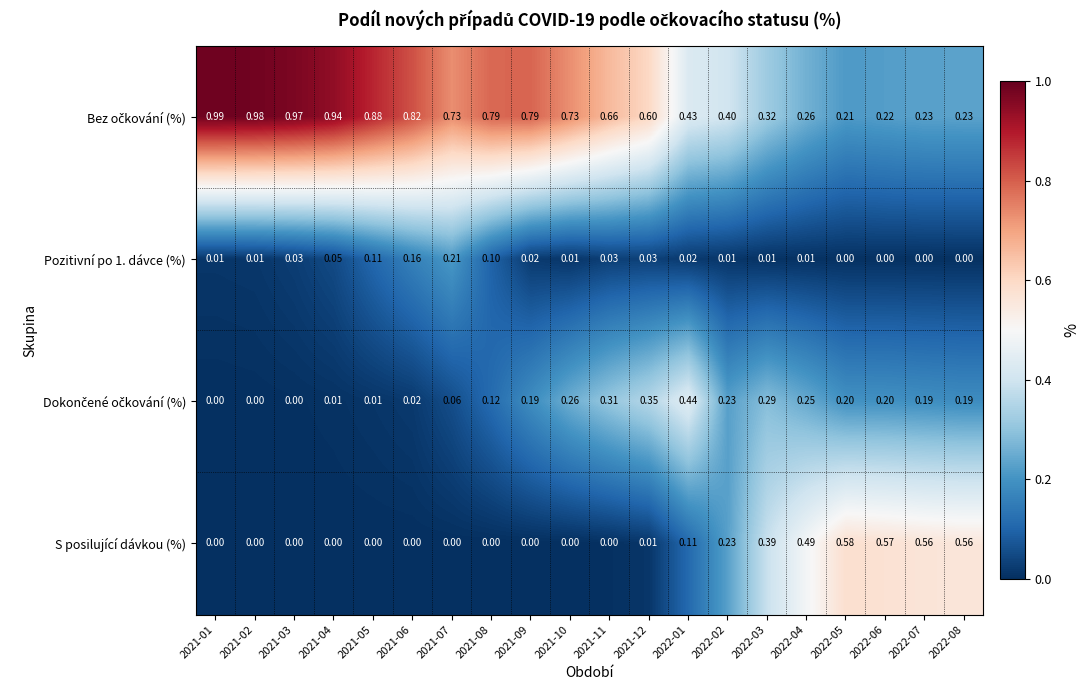

Which series changed the most between 2022-05 and 2022-06?

Bez očkování (%)